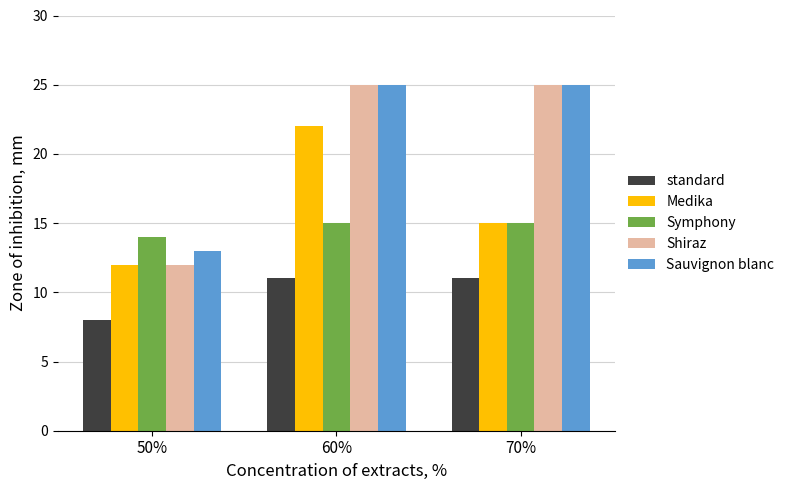

What is the label of the 3rd bar from the left?

70%